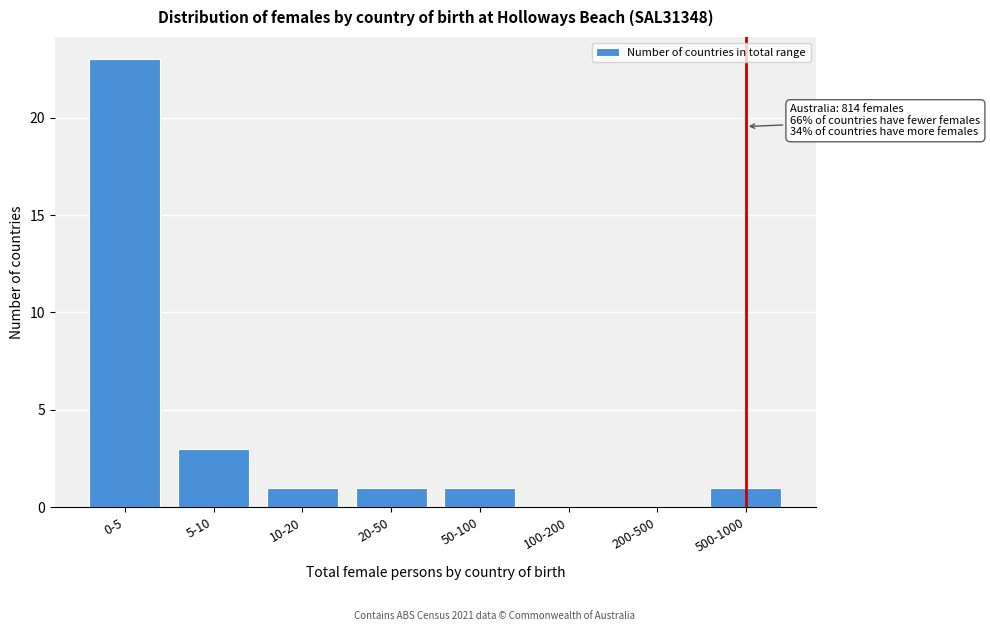

Reading left to right, extract all data points from this chart.

0-5=23	5-10=3	10-20=1	20-50=1	50-100=1	100-200=0	200-500=0	500-1000=1